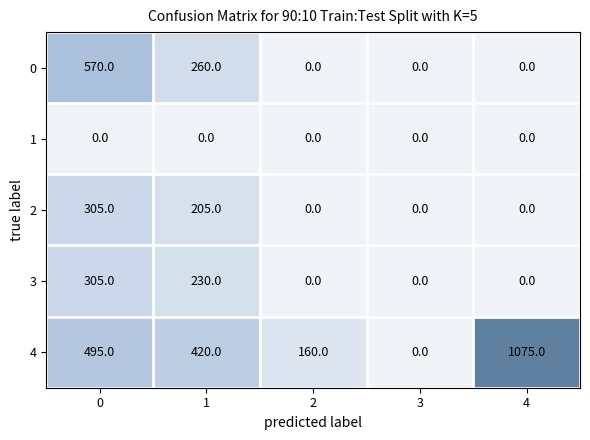

Reading left to right, transcribe all the data shown in this chart.

0: 570	260	0	0	0
1: 0	0	0	0	0
2: 305	205	0	0	0
3: 305	230	0	0	0
4: 495	420	160	0	1075